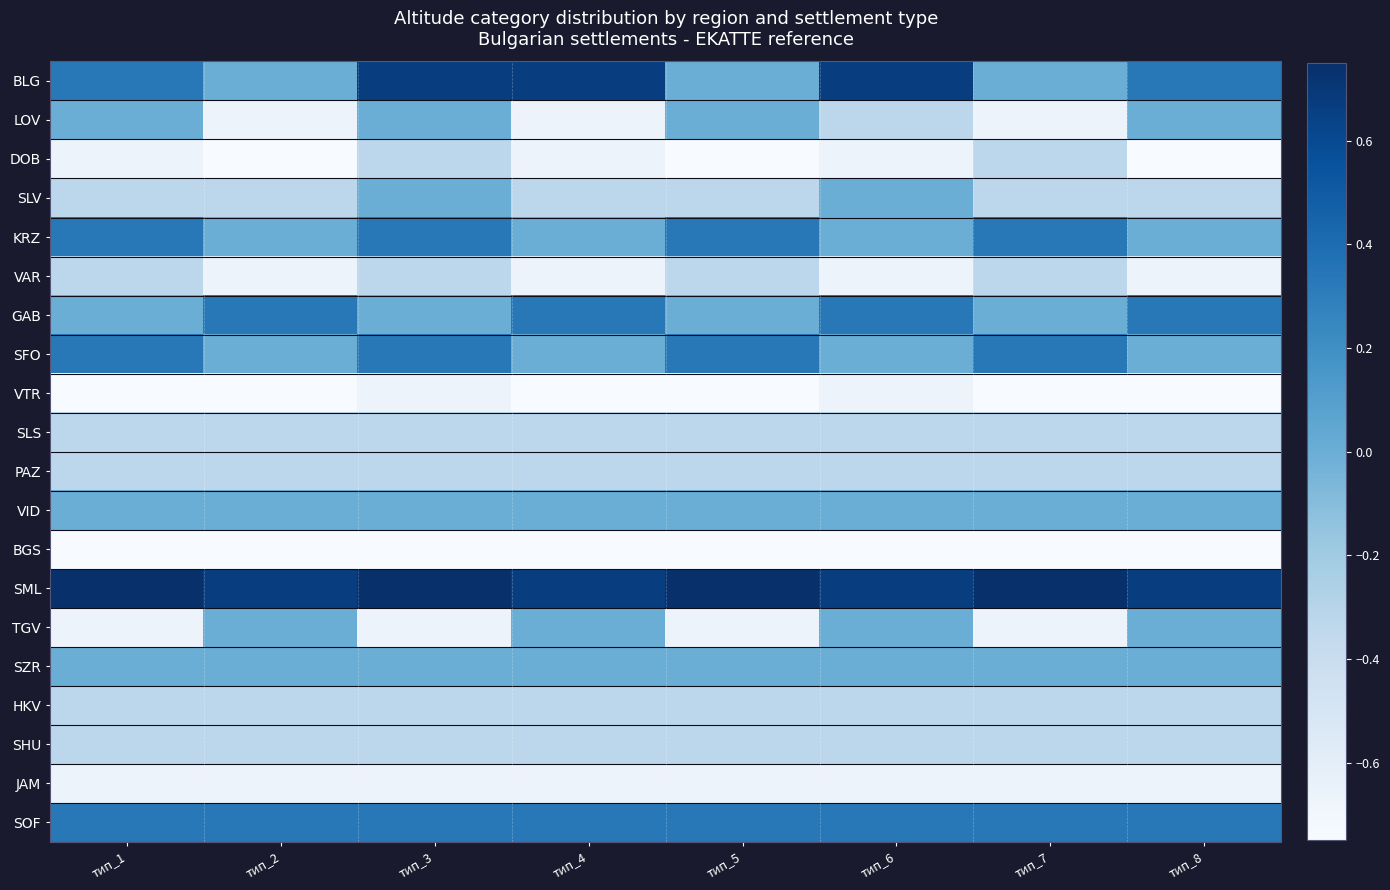

Which series has the largest range (max minus min)?

BLG